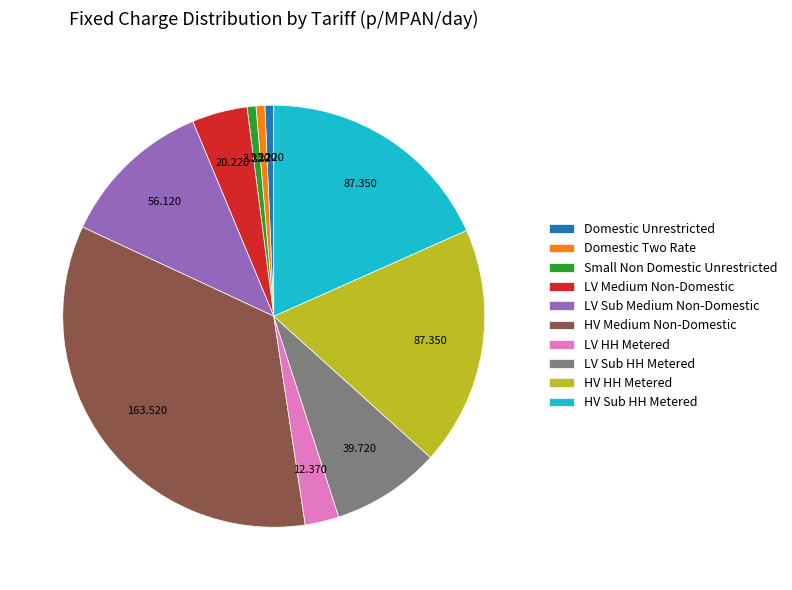

How many segments does this pie chart have?

10